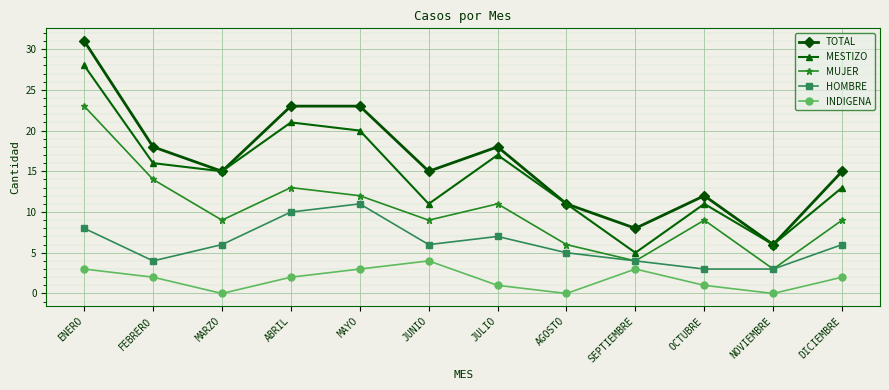

What is the greatest value displayed?

31